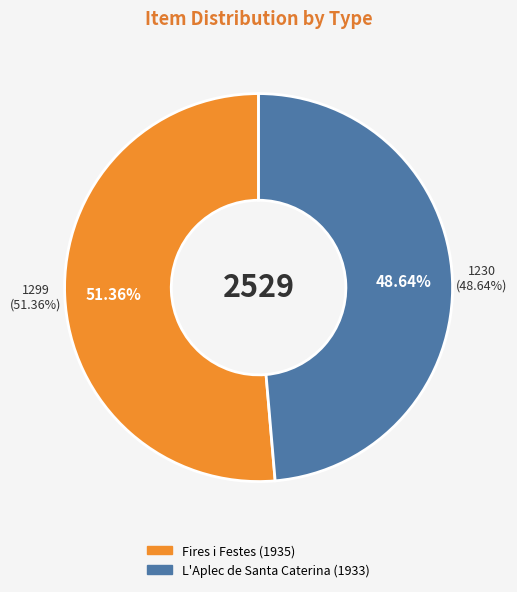

Which has a higher value, Fires i Festes (1935) or L'Aplec de Santa Caterina (1933)?

Fires i Festes (1935)